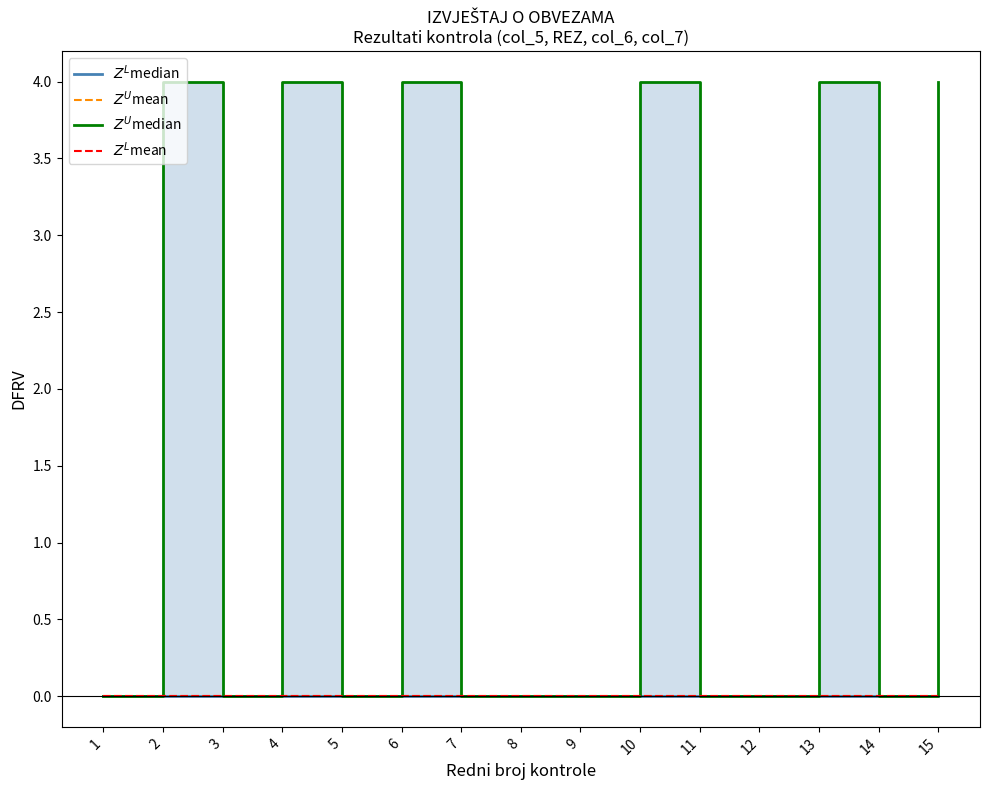

Count the number of data series in this chart.

4